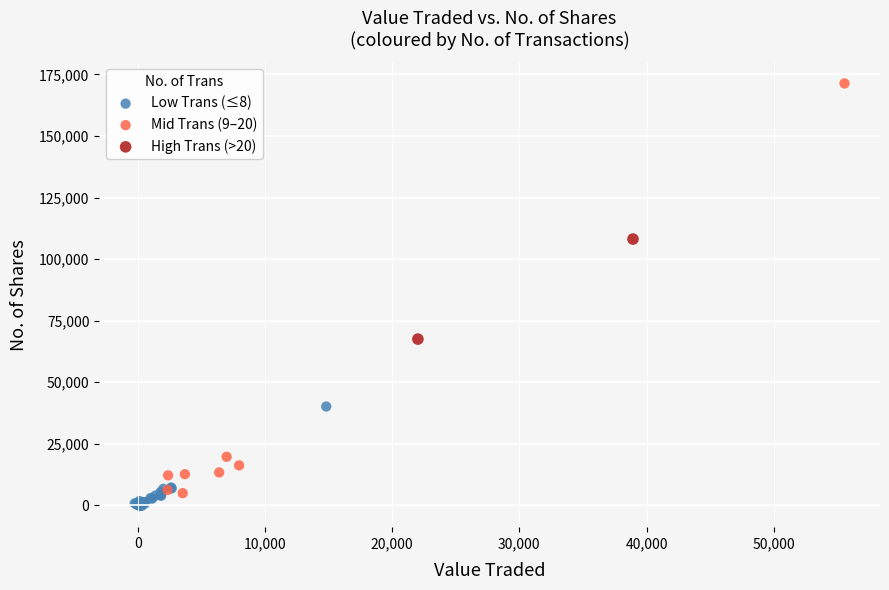

Which series reaches the maximum Y coordinate?

Mid Trans (9–20)